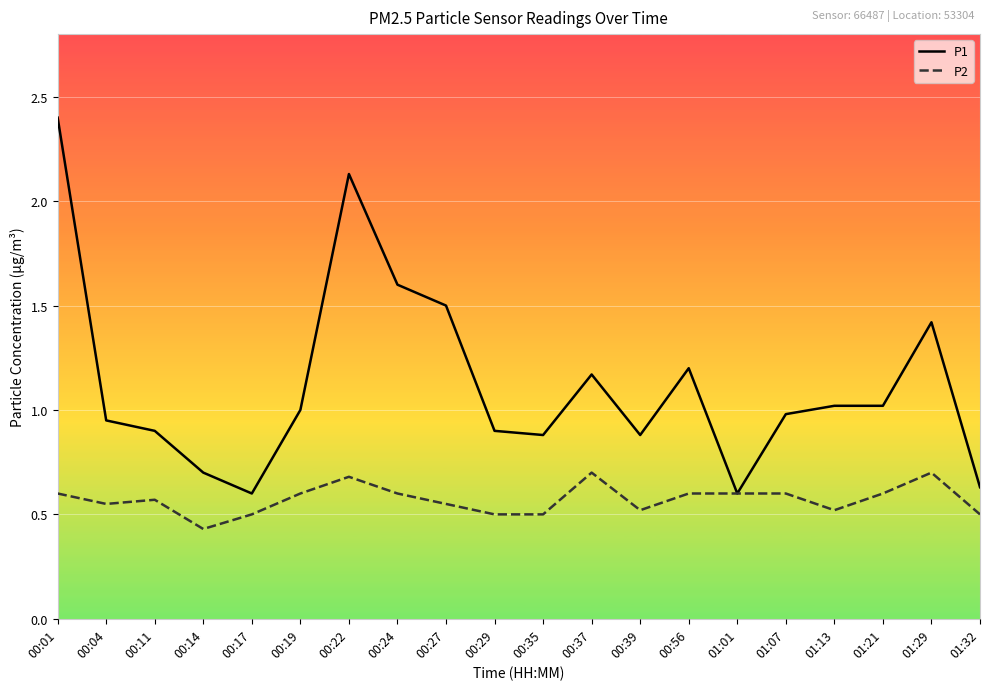

What is the total value across all series at 00:11?

1.5